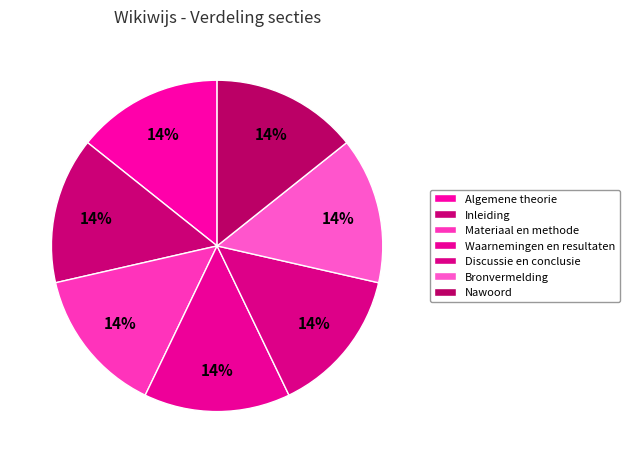

What is the largest slice in the pie chart?

Nawoord